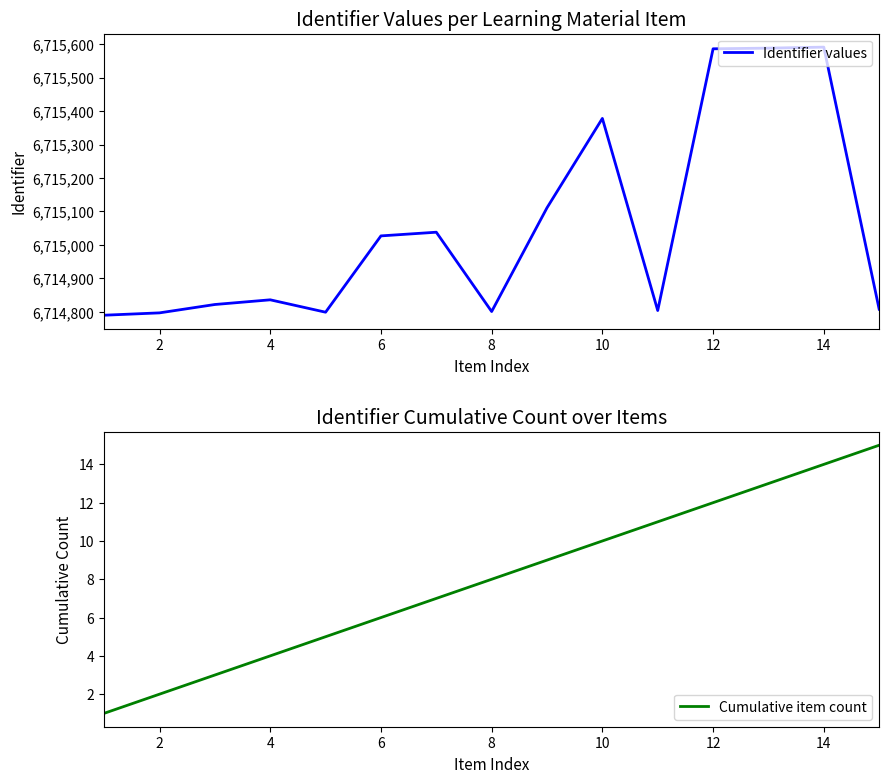

True or false: Identifier values has a value of 6714801 at 8.

True